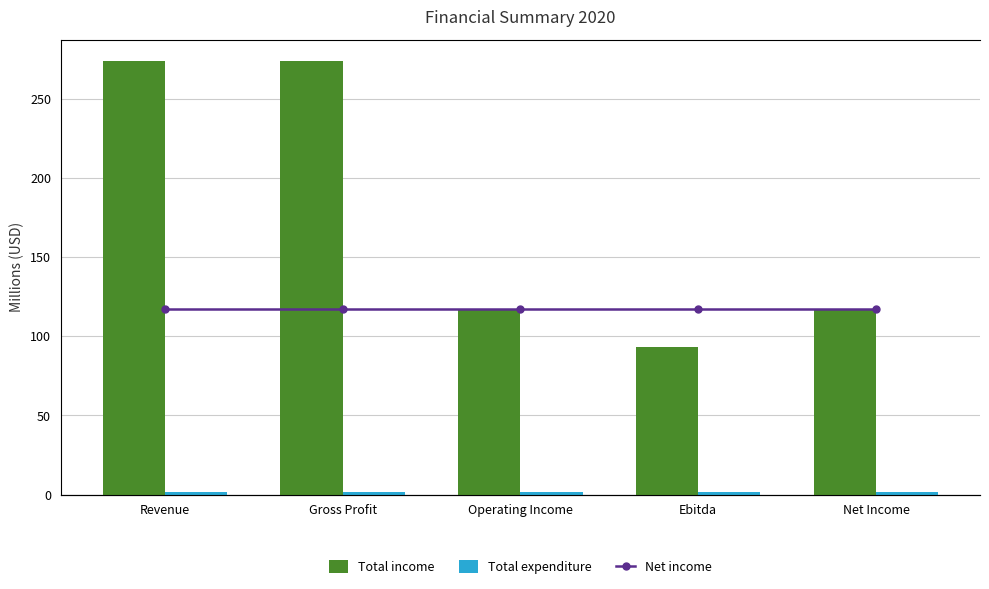

What is the difference between the highest and lowest values at Operating Income?

115.5